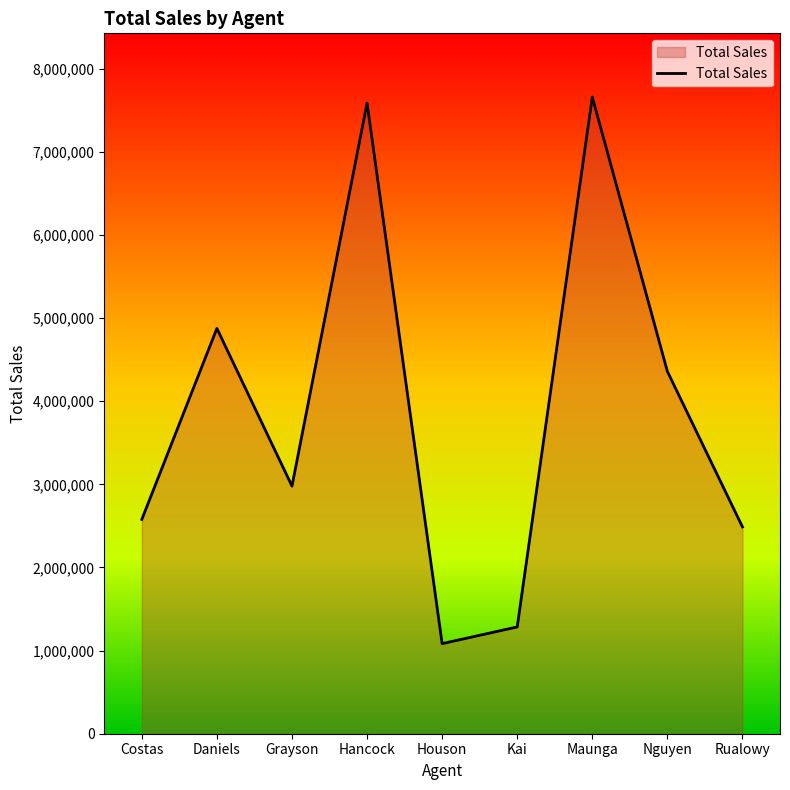

What is the change in value from Houson to Kai?

+200850